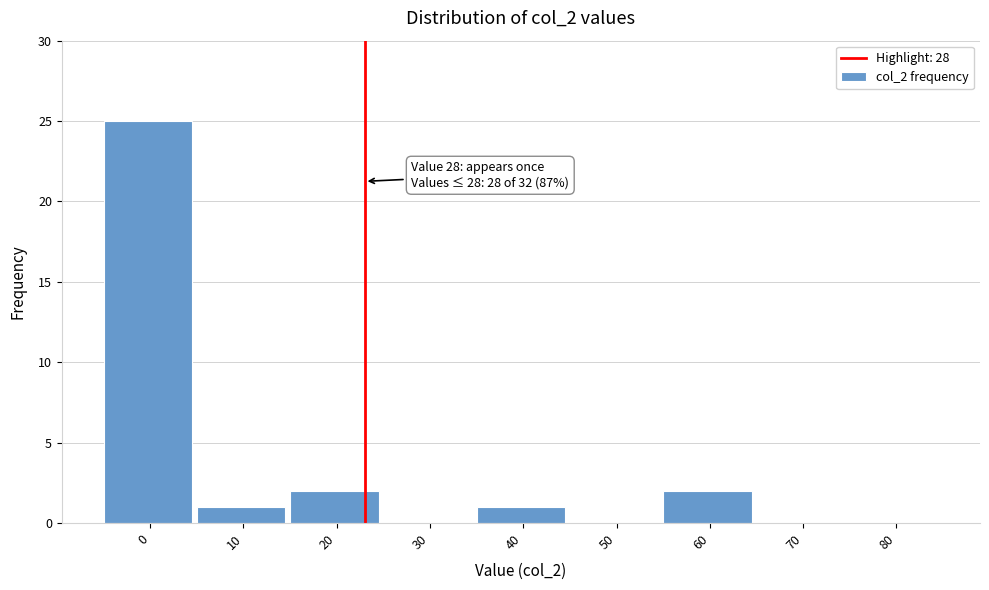

Reading left to right, extract all data points from this chart.

0=25	10=1	20=2	30=0	40=1	50=0	60=2	70=0	80=0